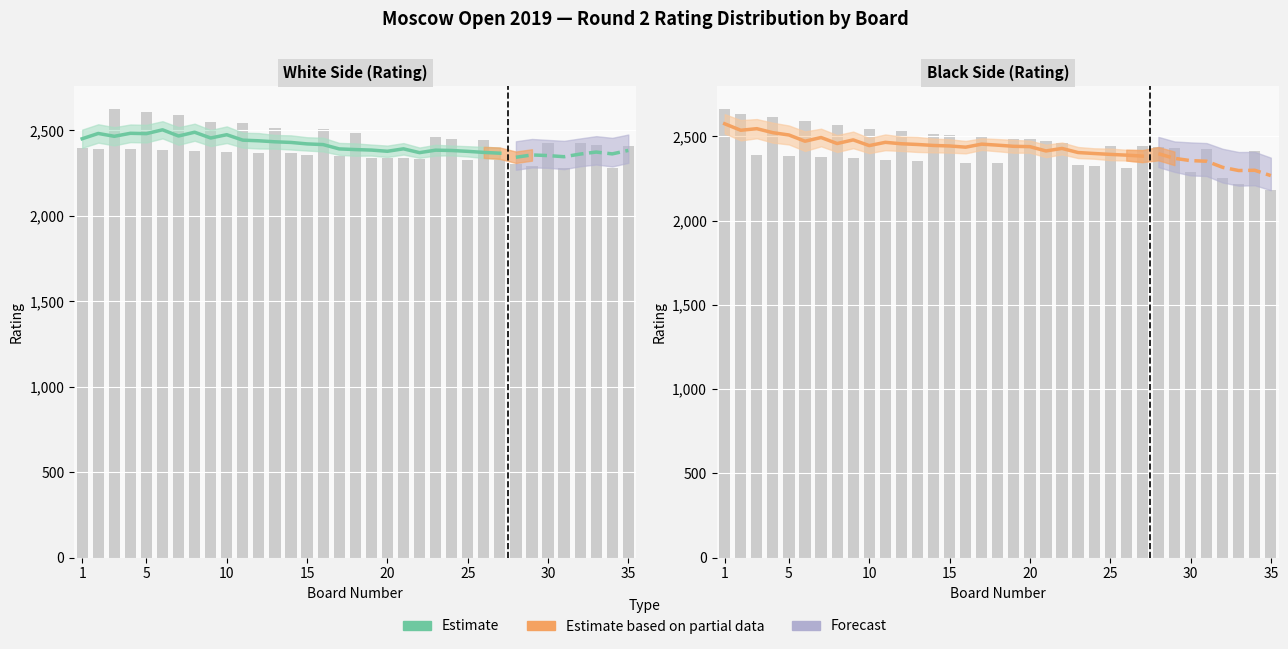

What is the difference between the maximum and second lowest values?

186.0